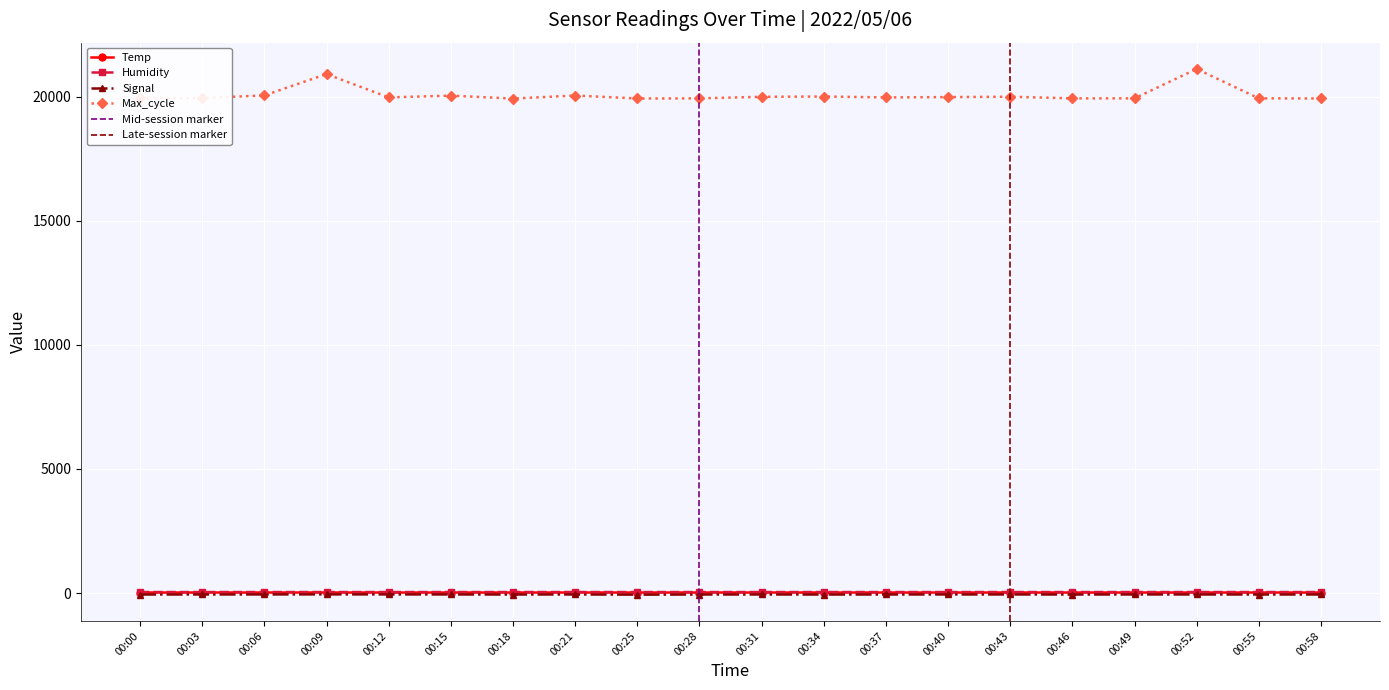

What is the value of the Signal point at the 5th from the left?

-53.0